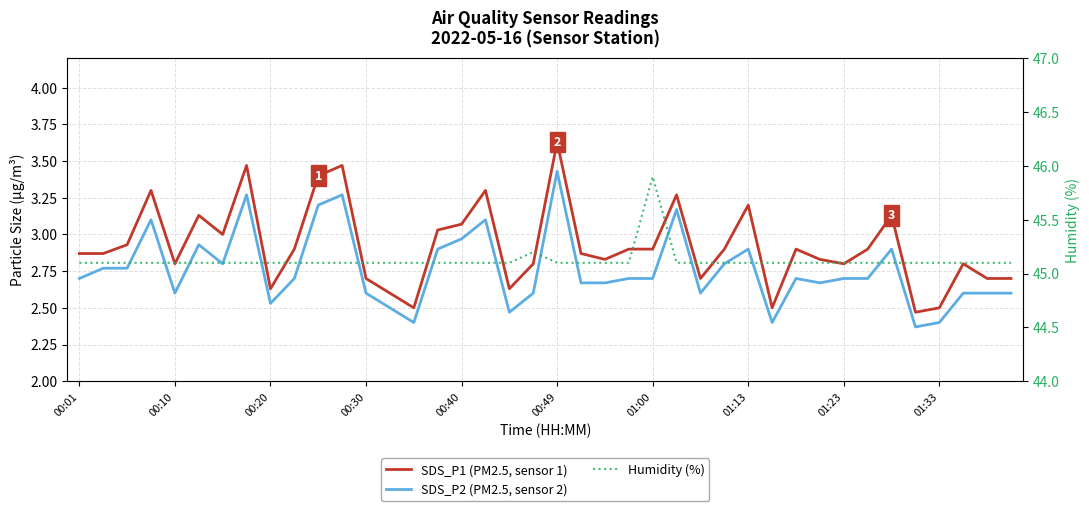

What are all the series names shown in the legend?

SDS_P1 (PM2.5, sensor 1), SDS_P2 (PM2.5, sensor 2), Humidity (%)